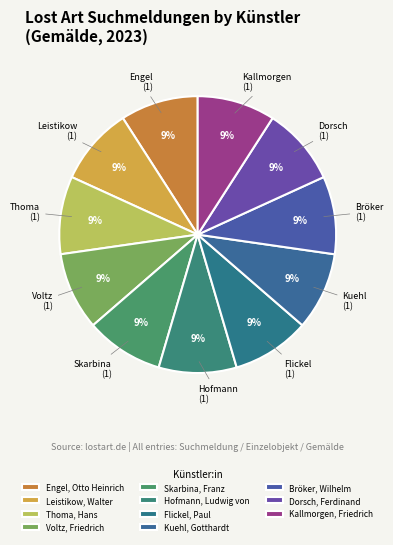

Count the number of slices in the pie.

11